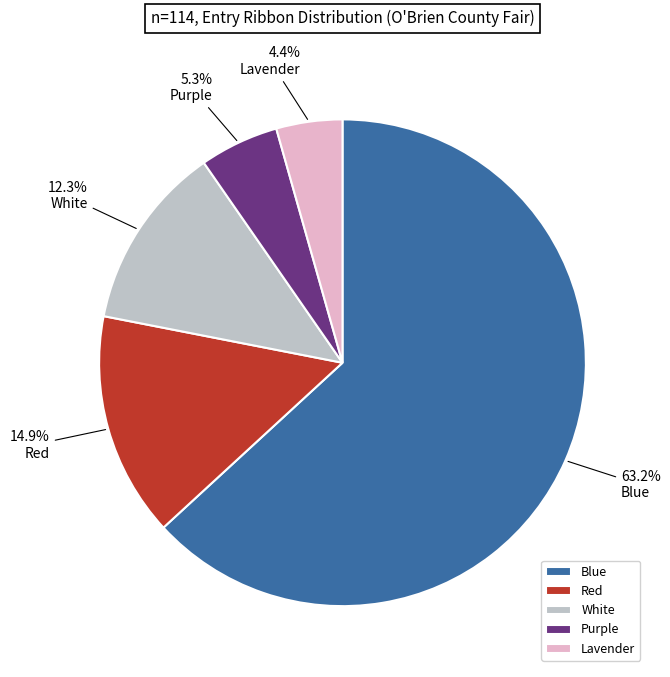

What percentage is the Red slice, to the nearest percent?

15%